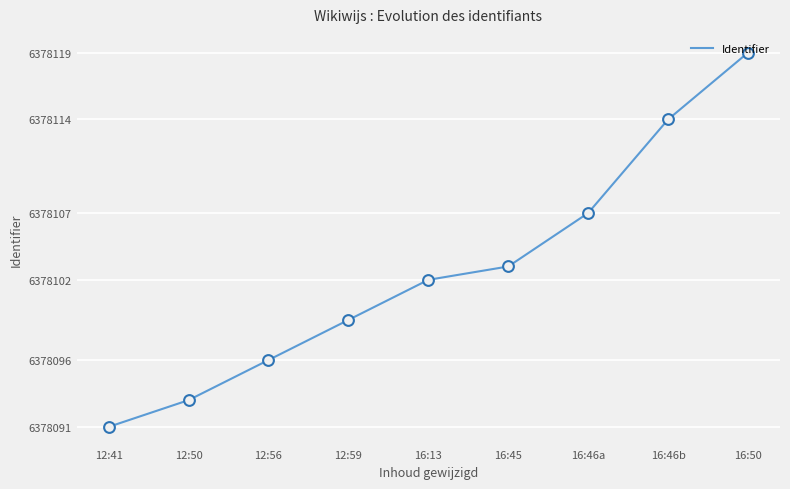

Between 12:41 and 16:46a, which is larger?

16:46a